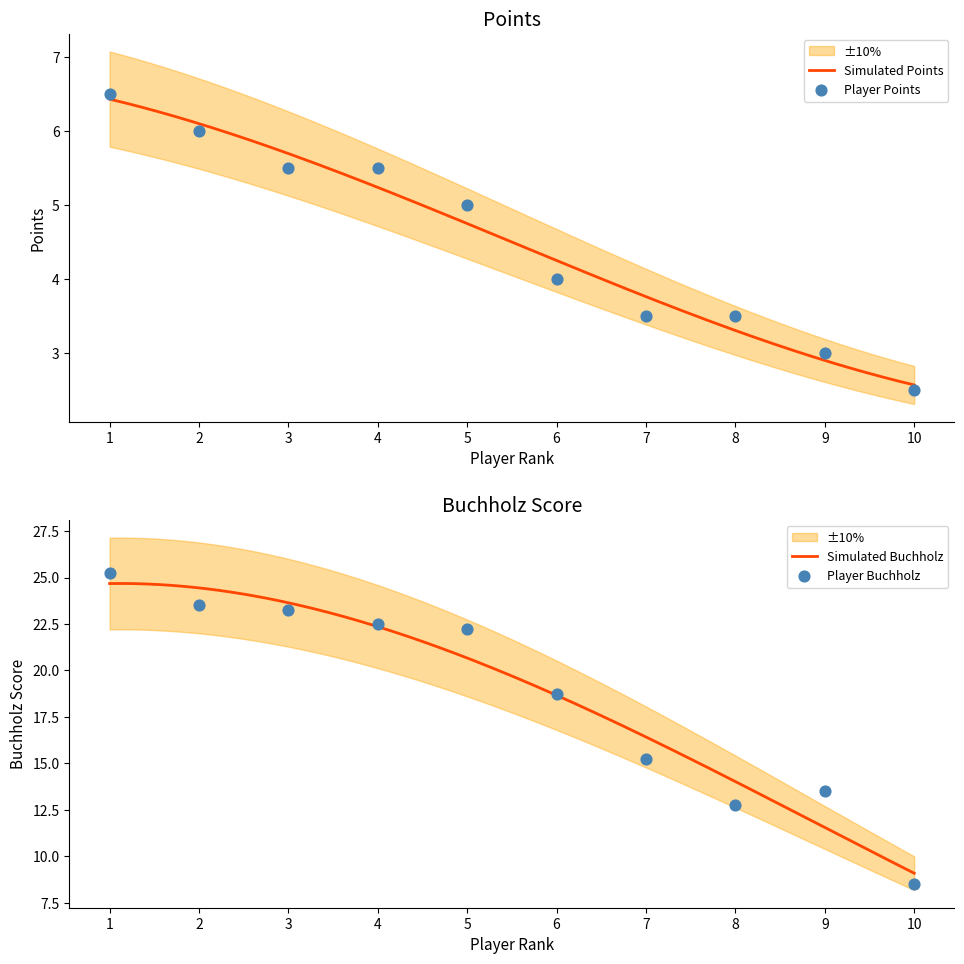

Which series contains the highest Y value?

Buchholz (Doп2)